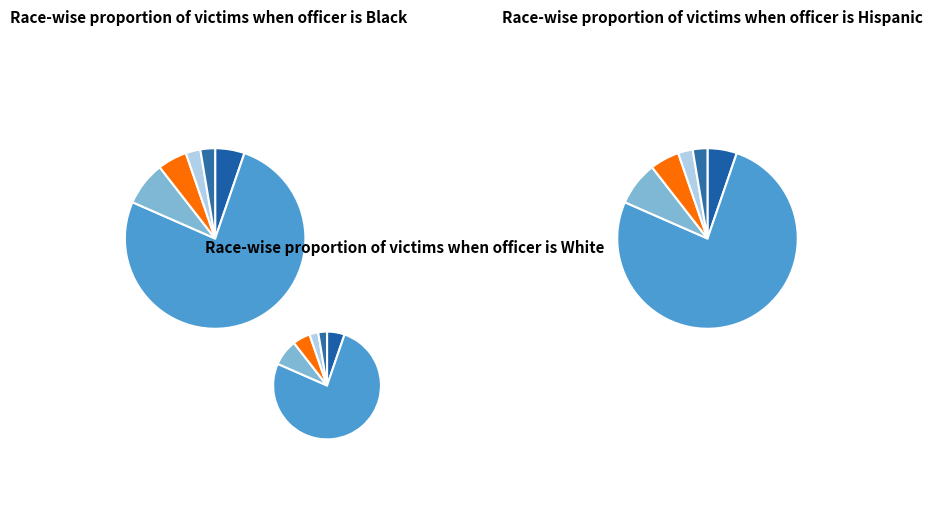

Which slice is the smallest?

NHH Import